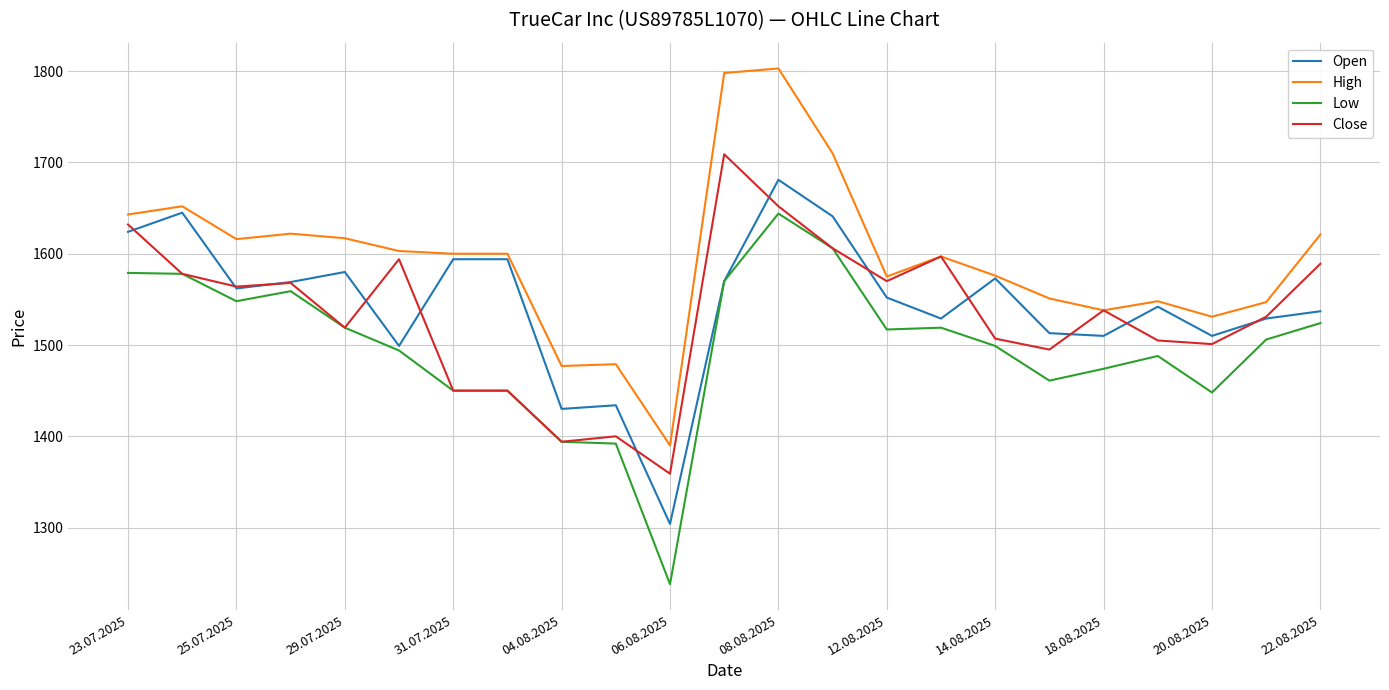

True or false: Low and High cross at least once.

False